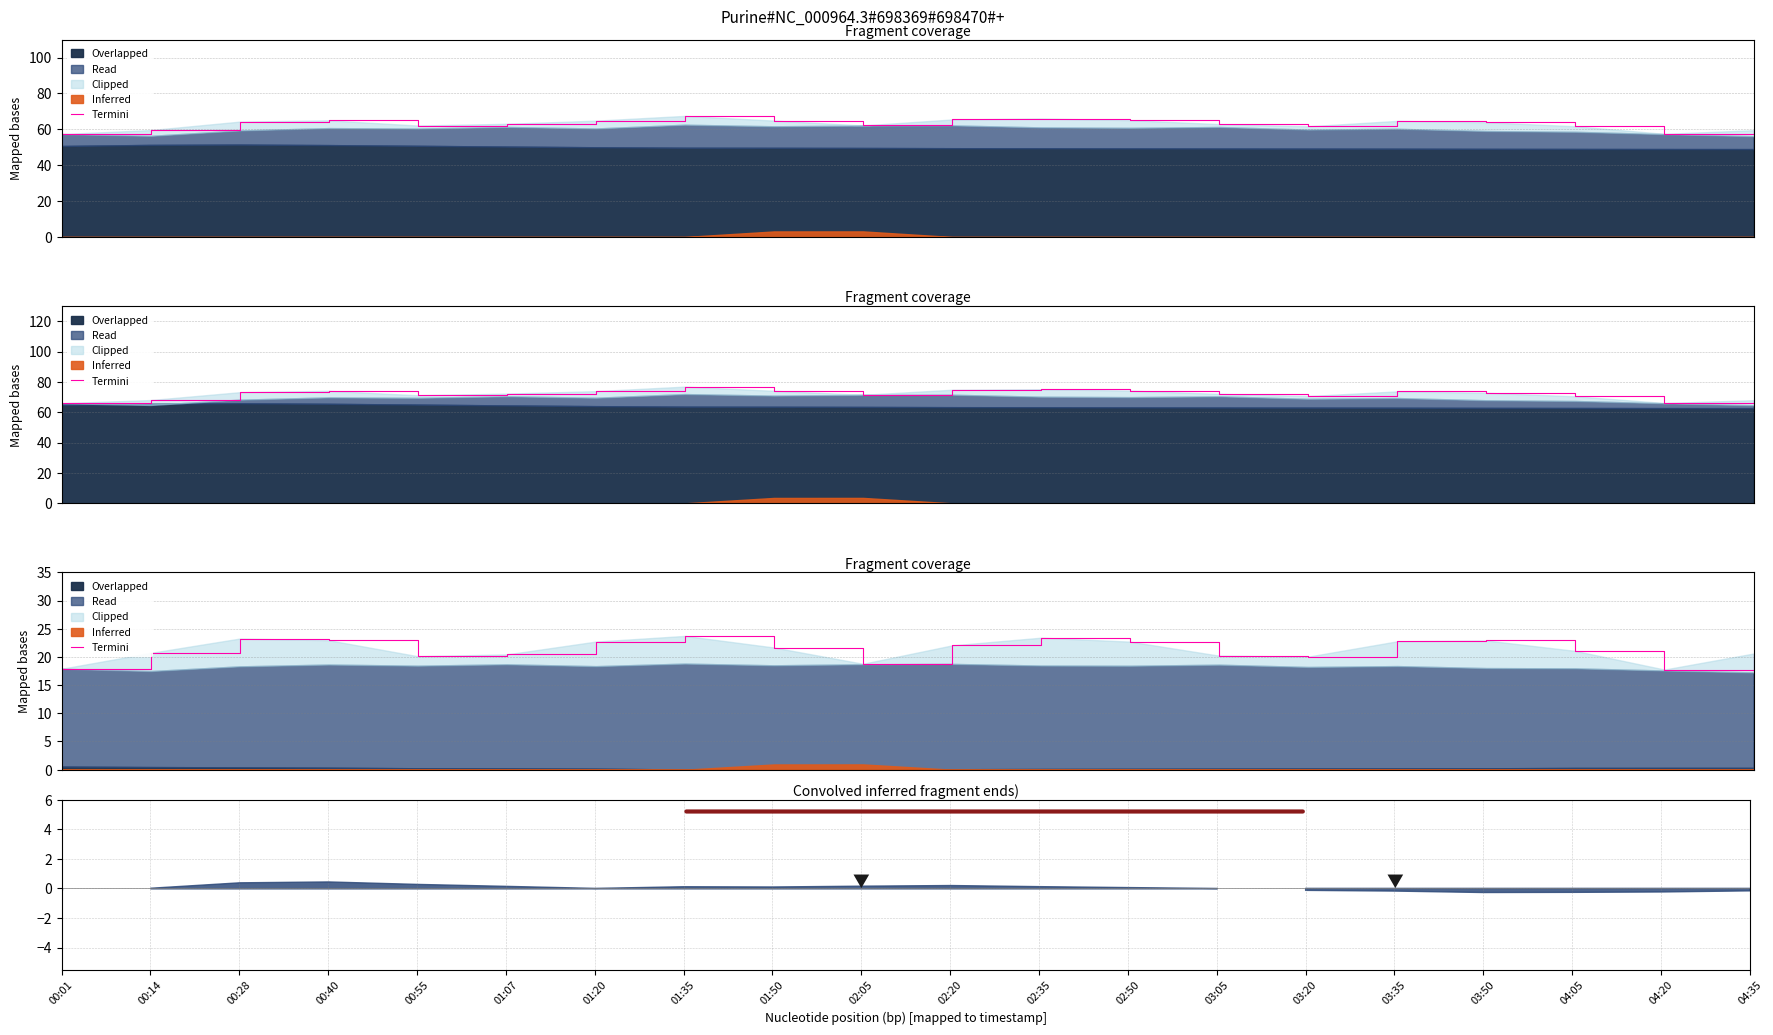

The value at 02:05 is 18.8. True or false?

True